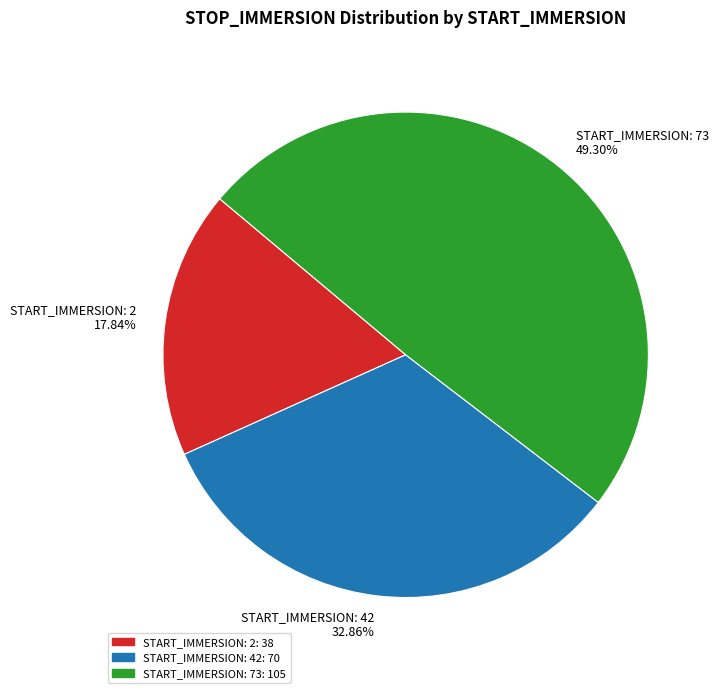

To the nearest percent, what is the difference between the largest and smallest slice percentages?

31%